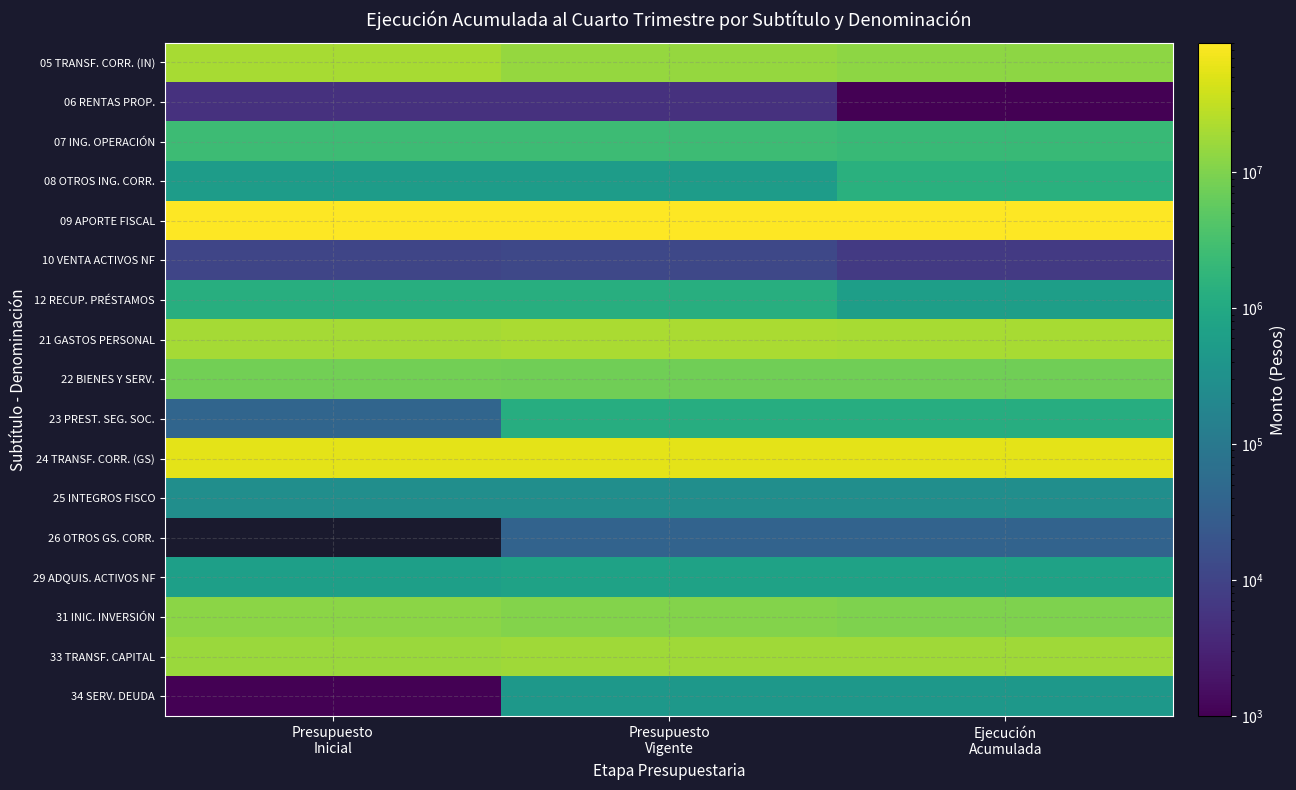

What is the sum of the 05 TRANSF. CORR. (IN) values at Presupuesto Vigente and Ejecución Acumulada?

28253491.0